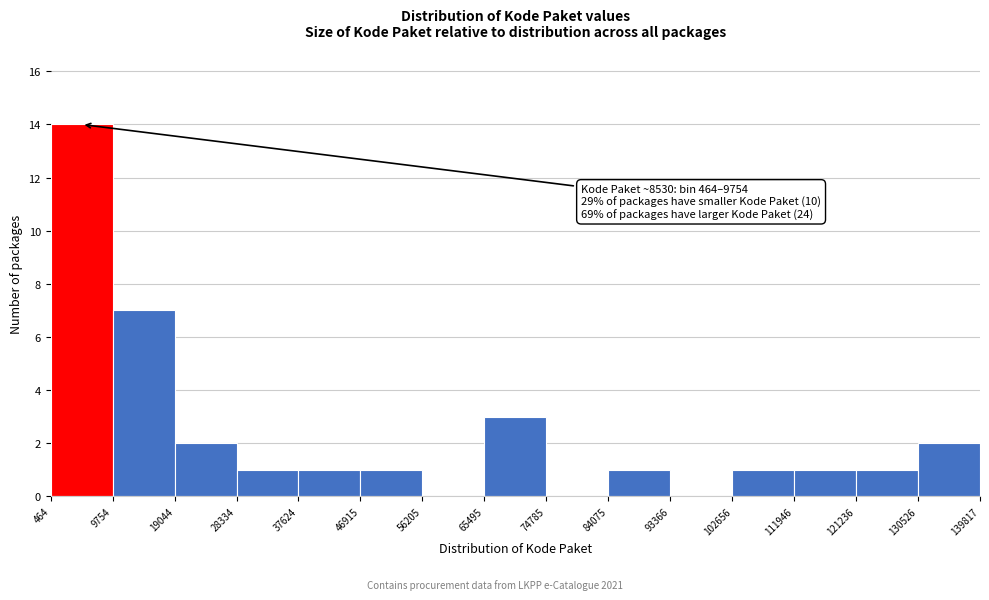

Over which range of the x-axis is the bar tallest?

464 to 9754